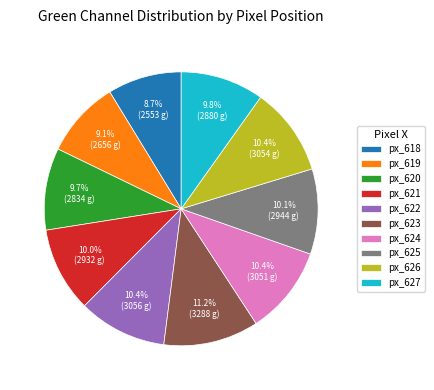

Is there a majority slice in this chart?

No